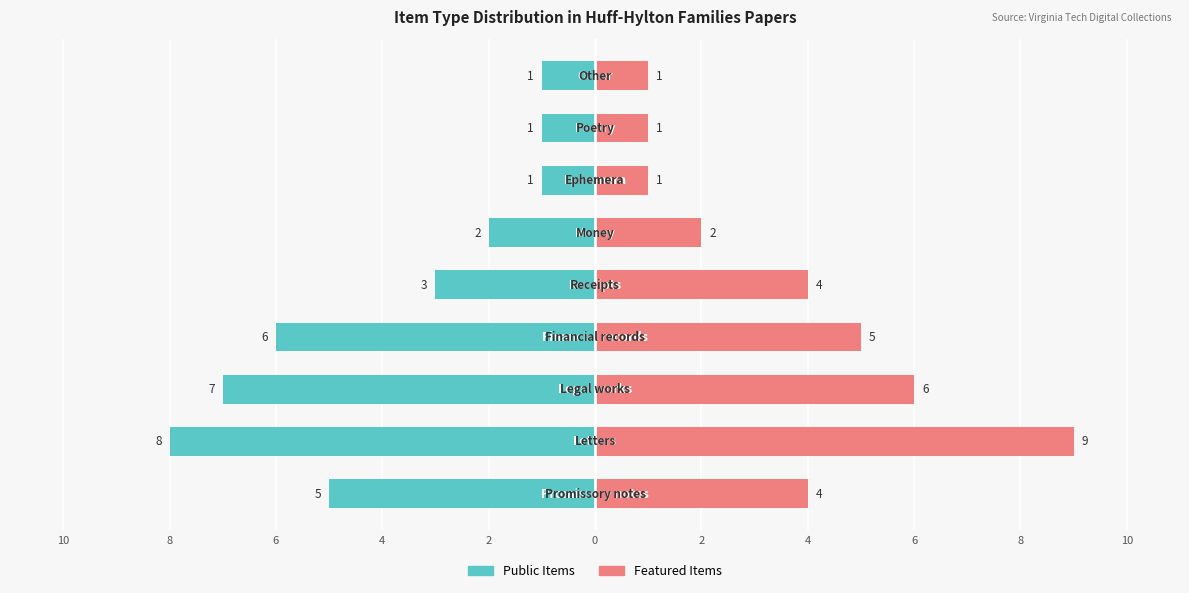

Which series has the widest spread of values?

Featured Items